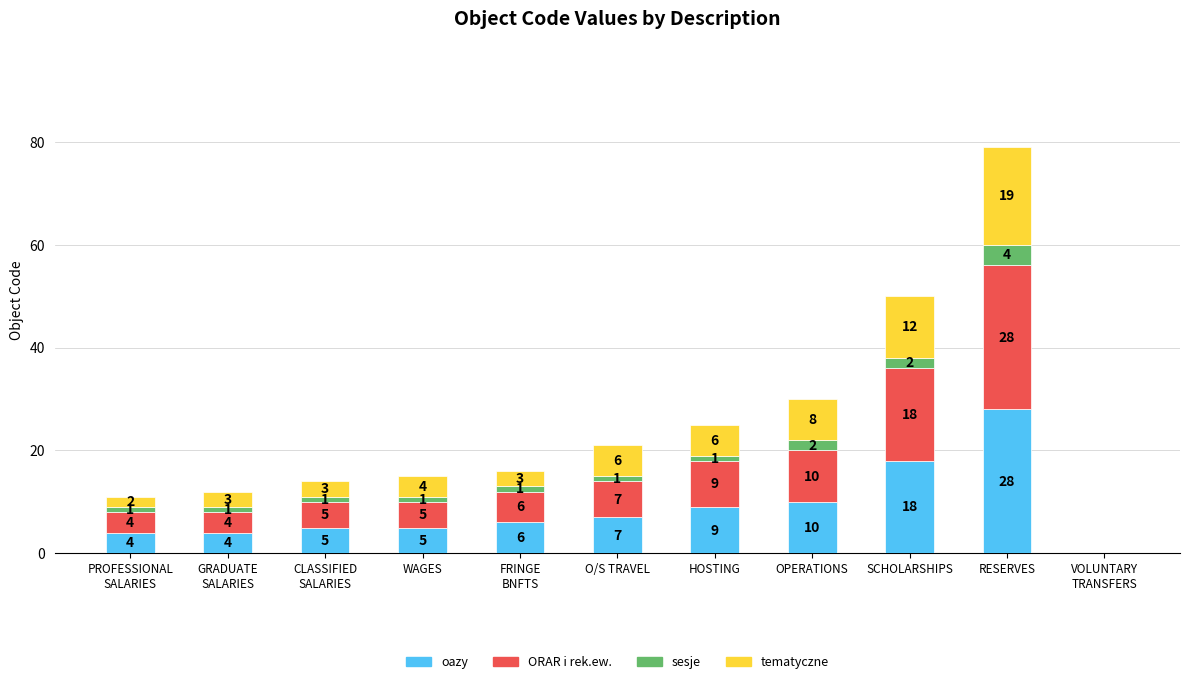

At which category is the sum across all series the highest?

RESERVES